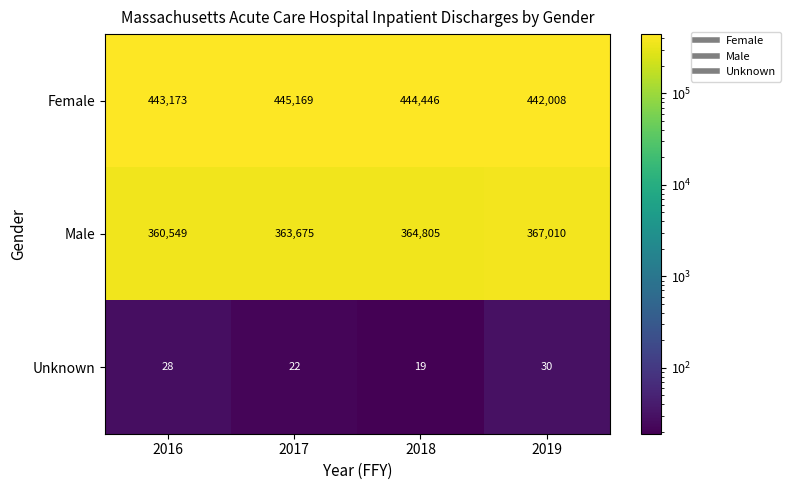

What is the sum of the Female values at 2019 and 2017?

887177